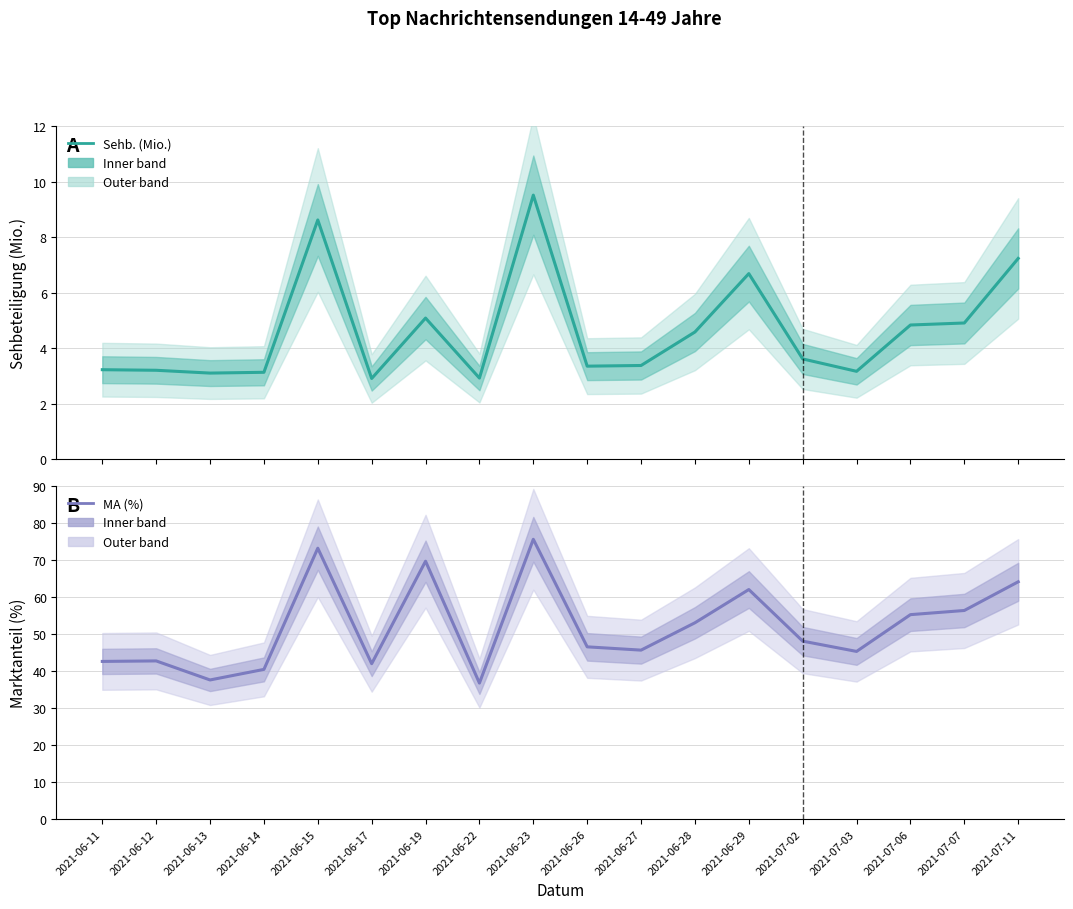

What is the highest value of the Sehb. (Mio.) series?

9.5